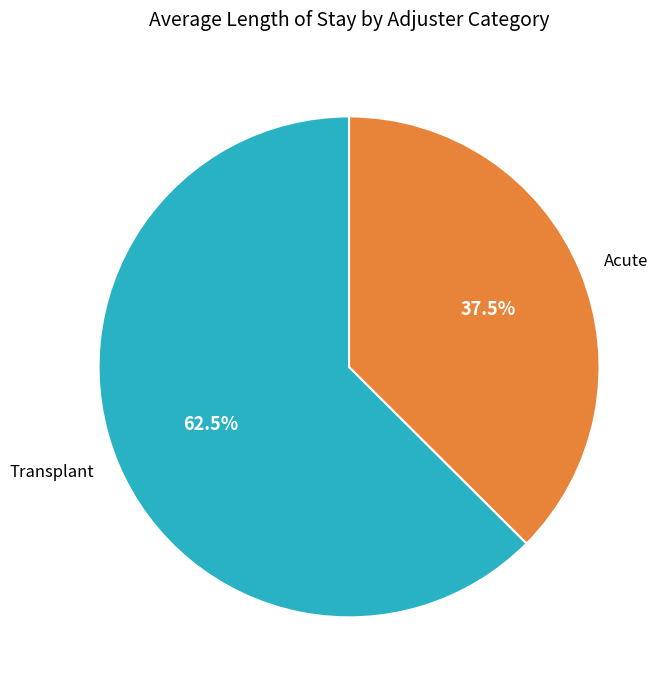

Which has a higher value, Transplant or Acute?

Transplant